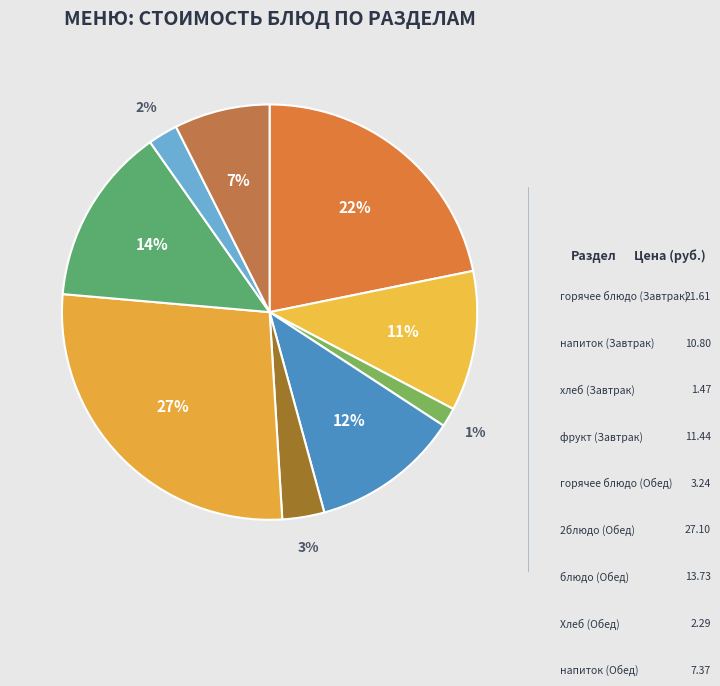

Which category has the biggest portion of the pie?

2блюдо (Обед)